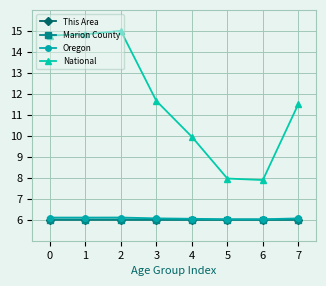

Is this an area chart (filled region under the line)?

No